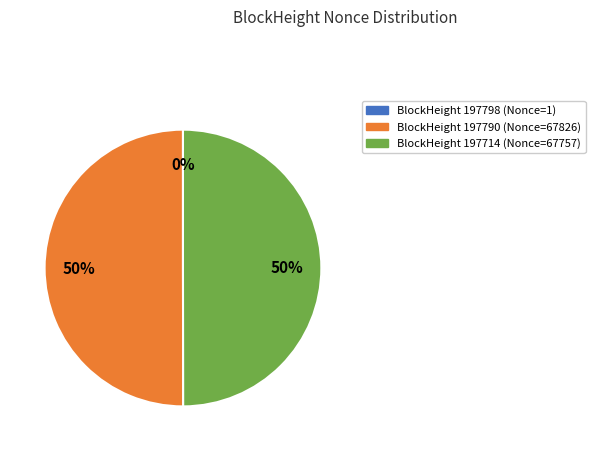

To the nearest percent, what is the difference between the largest and smallest slice percentages?

50%